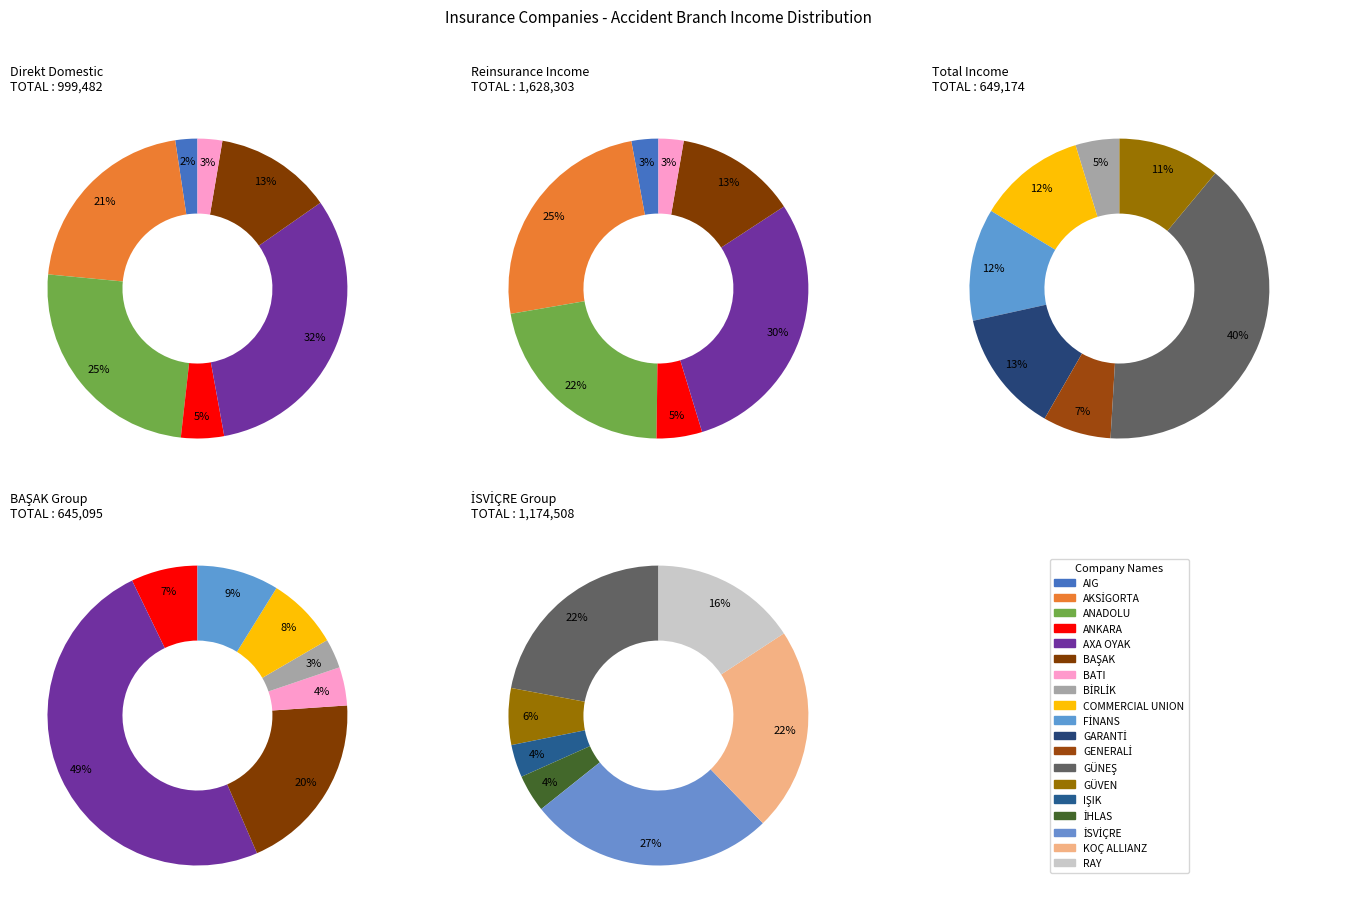

The İSVİÇRE slice represents 1% of the pie. True or false?

False